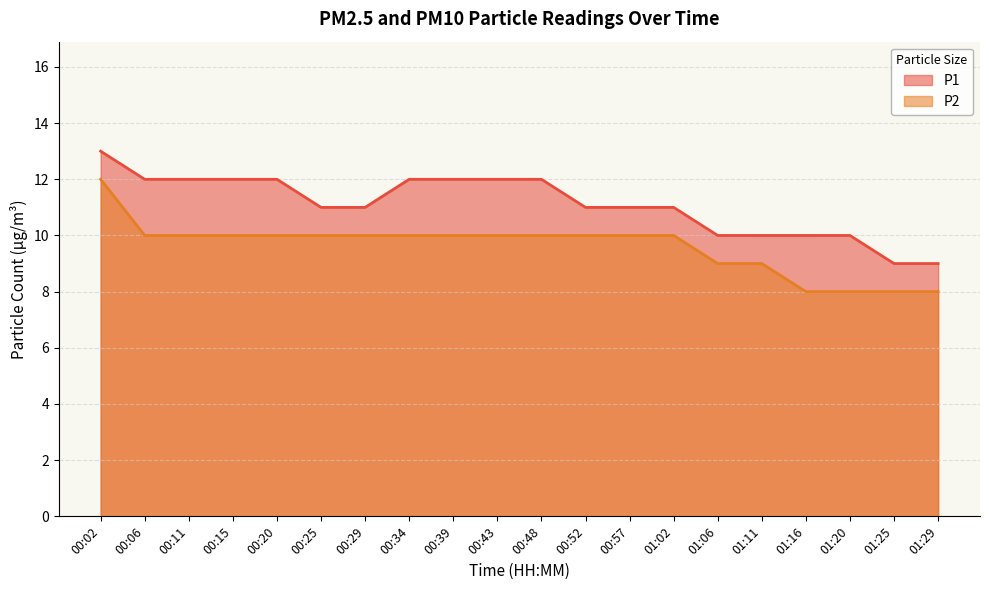

Reading left to right, extract all data points from this chart.

P1: 00:02=13	00:06=12	00:11=12	00:15=12	00:20=12	00:25=11	00:29=11	00:34=12	00:39=12	00:43=12	00:48=12	00:52=11	00:57=11	01:02=11	01:06=10	01:11=10	01:16=10	01:20=10	01:25=9	01:29=9
P2: 00:02=12	00:06=10	00:11=10	00:15=10	00:20=10	00:25=10	00:29=10	00:34=10	00:39=10	00:43=10	00:48=10	00:52=10	00:57=10	01:02=10	01:06=9	01:11=9	01:16=8	01:20=8	01:25=8	01:29=8